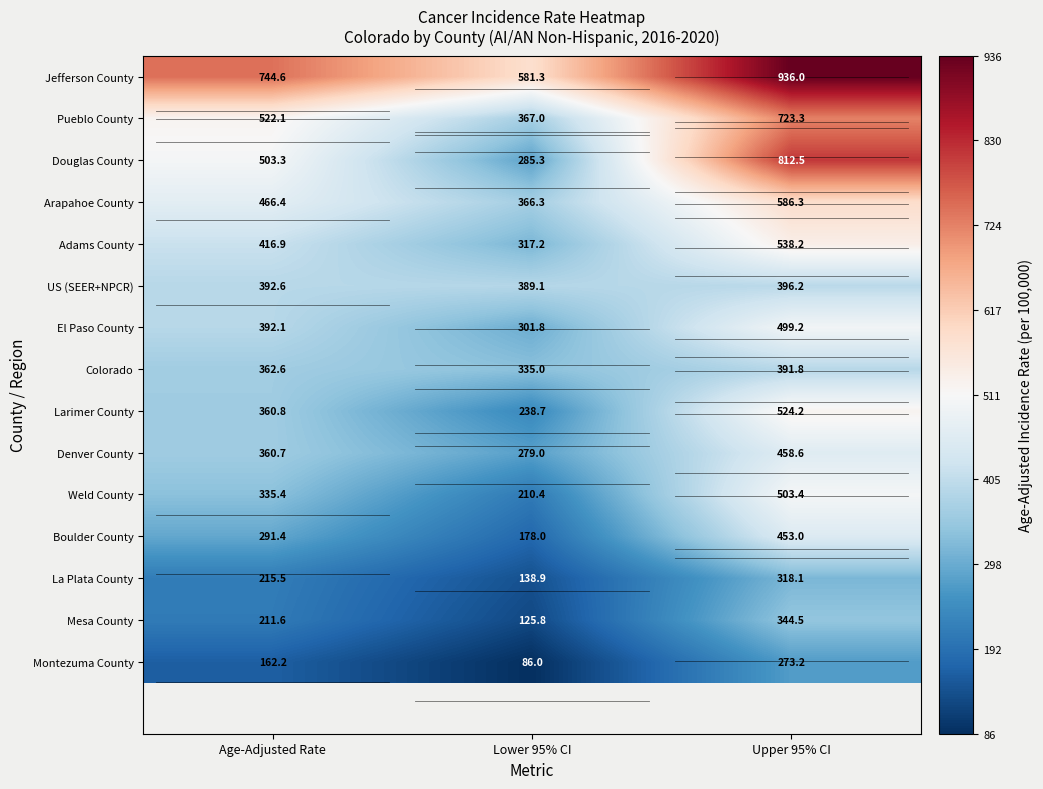

Where does the El Paso County series first go above 392?

Age-Adjusted Rate